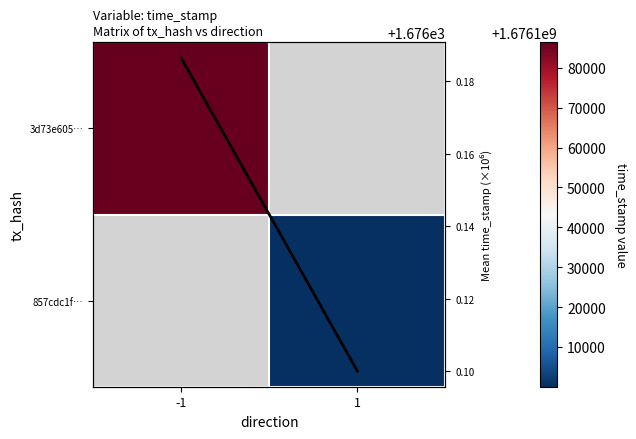

Rank the series by their average value, from highest to lowest.

3d73e605…, 857cdc1f…, mean time_stamp (×10⁶)